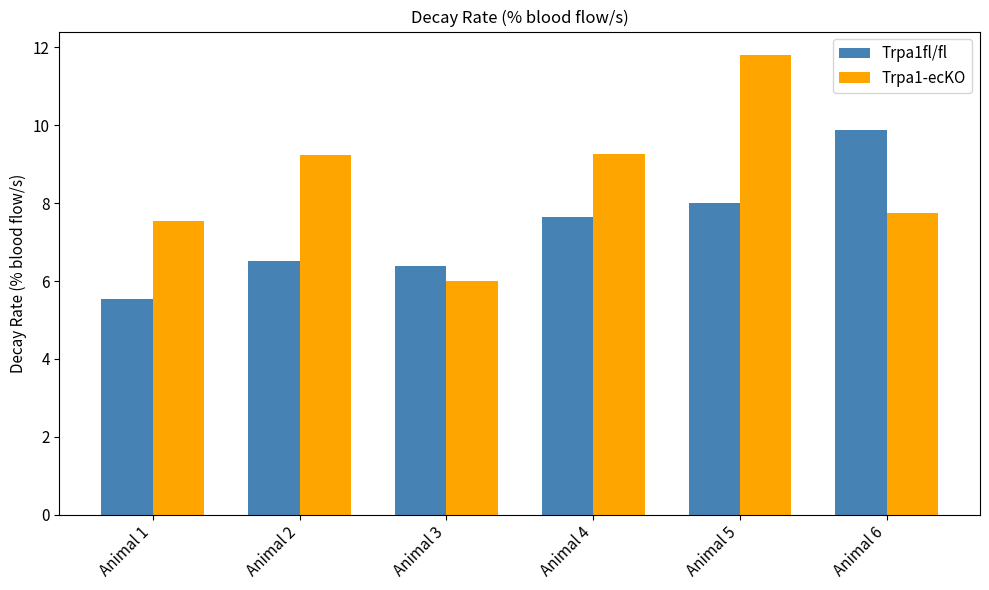

What is the total value across all series at Animal 1?

13.1